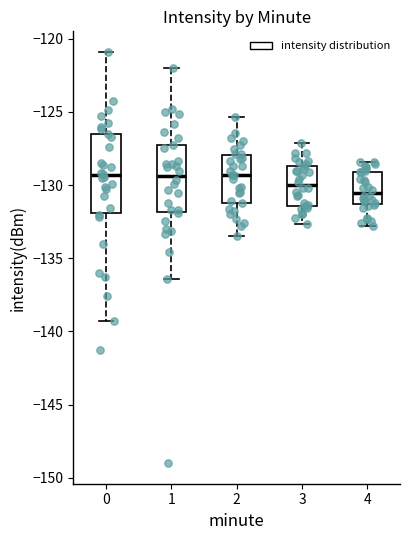

Reading left to right, transcribe this box plot: for each box, give where its median line is, the range the box spans, and where its two whiskers end, as read against the y-axis. The values are not printed on the chart, so give them approximately, as read against the axis.

0: median -129.5, box -132.0 to -126.5, whiskers -139.5 to -121.0
1: median -129.5, box -132.0 to -127.5, whiskers -136.5 to -122.0
2: median -129.5, box -131.0 to -128.0, whiskers -133.5 to -125.5
3: median -130.0, box -131.5 to -128.5, whiskers -132.5 to -127.0
4: median -130.5, box -131.5 to -129.0, whiskers -133.0 to -128.5